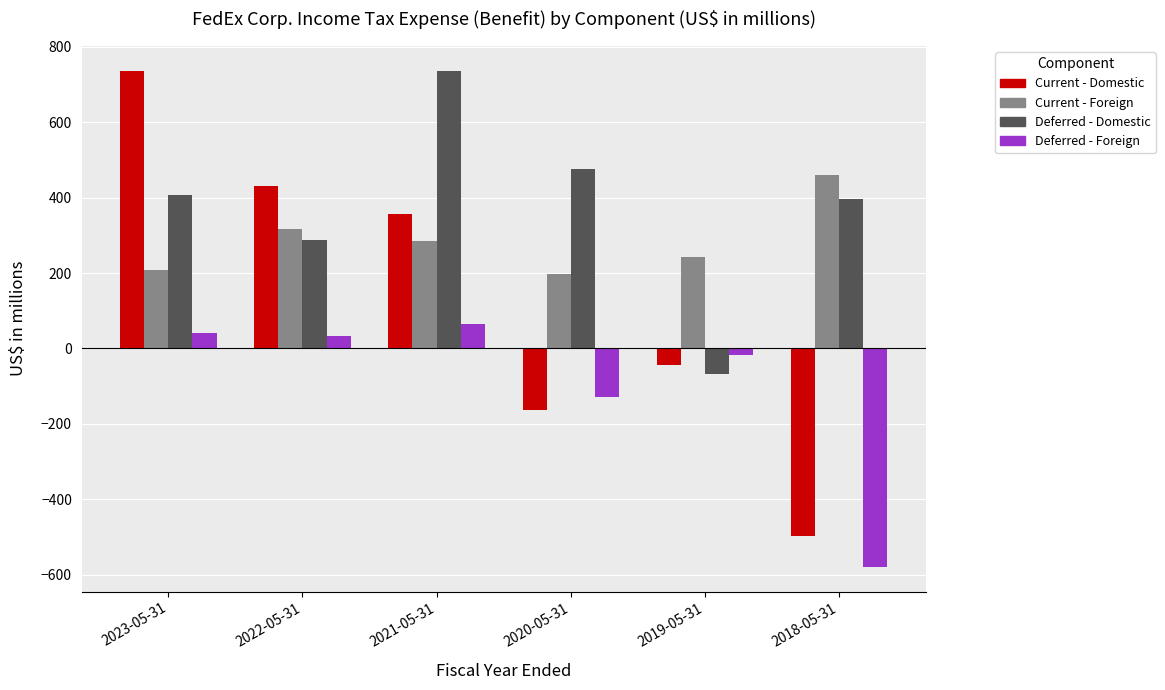

Are the bars grouped side by side (vs. stacked)?

Yes